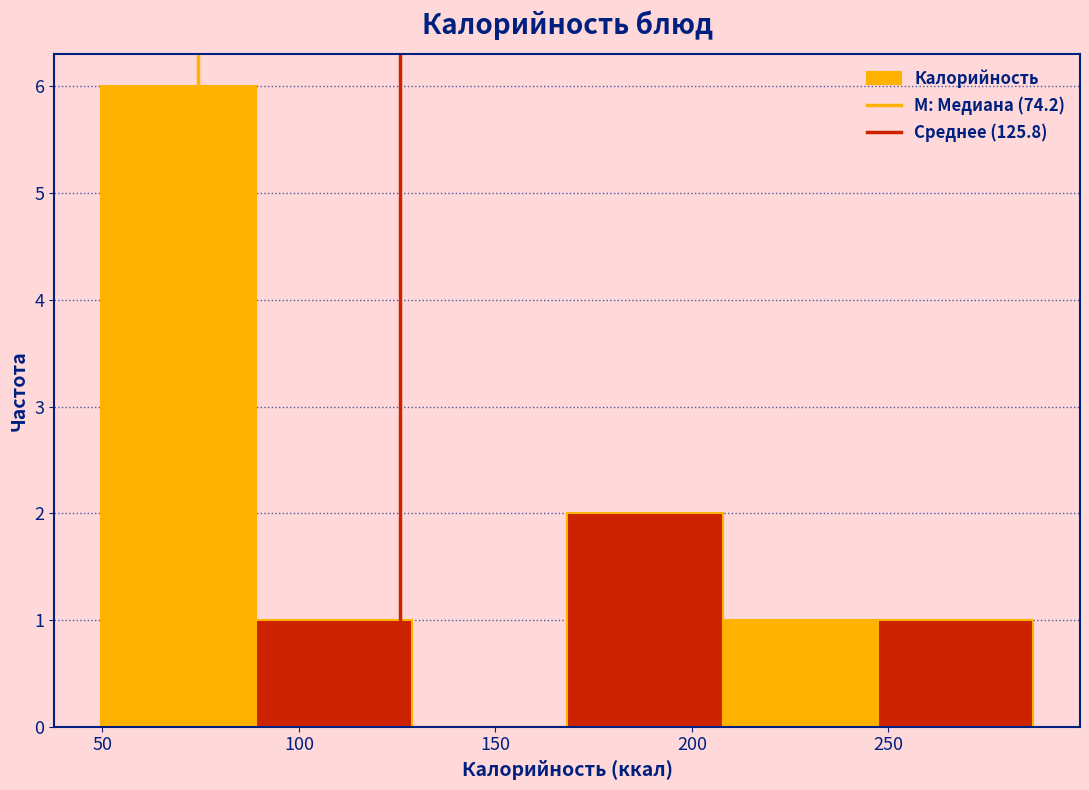

Reading left to right, list every bar in this chart as the range it spans on the x-axis followed by its height. Neither the bar edges nor the heights are printed on the chart, so give them approximately, as read against the axes.

50 to 90: 6
90 to 130: 1
130 to 170: 0
170 to 210: 2
210 to 245: 1
245 to 285: 1